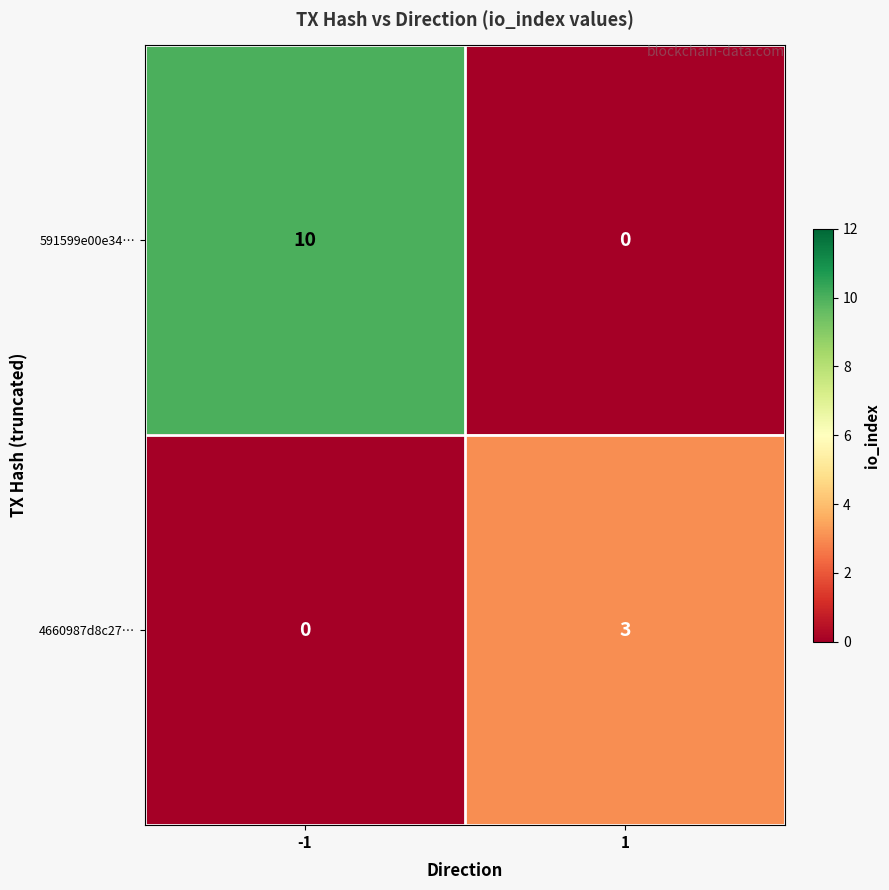

Which series has the widest spread of values?

591599e00e34…